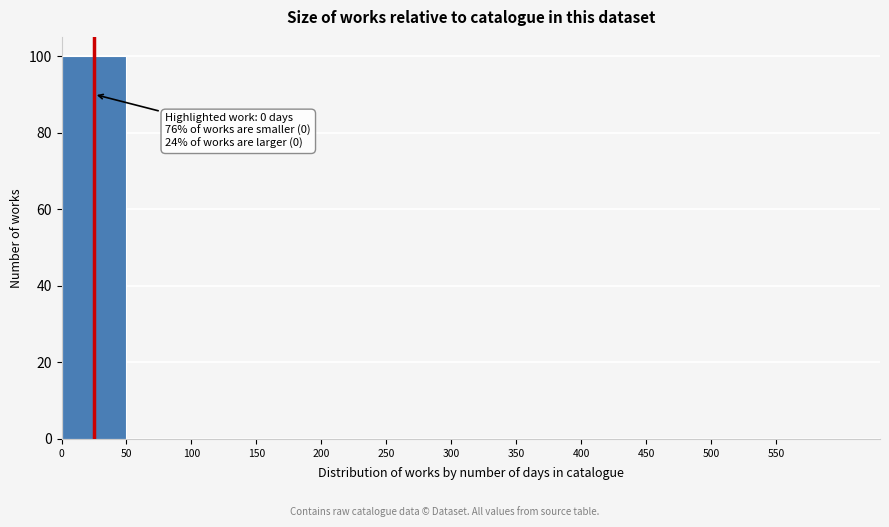

Over which range of the x-axis is the bar tallest?

0 to 50